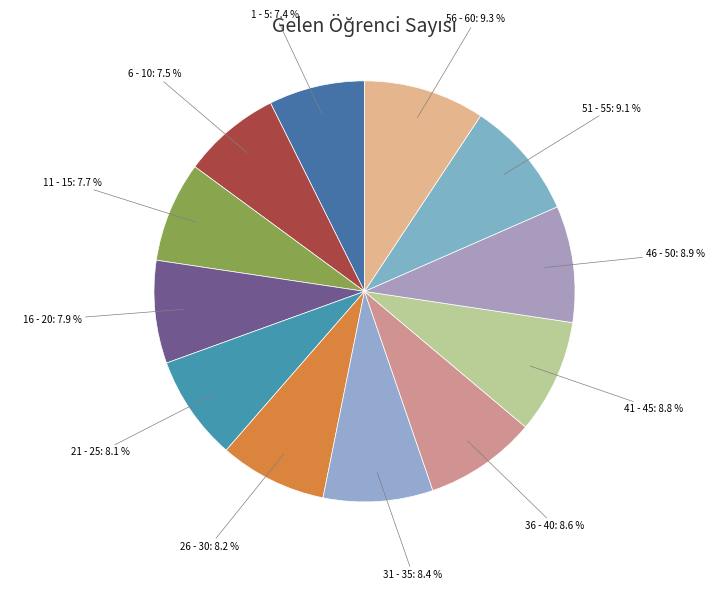

What is the largest slice in the pie chart?

56 - 60